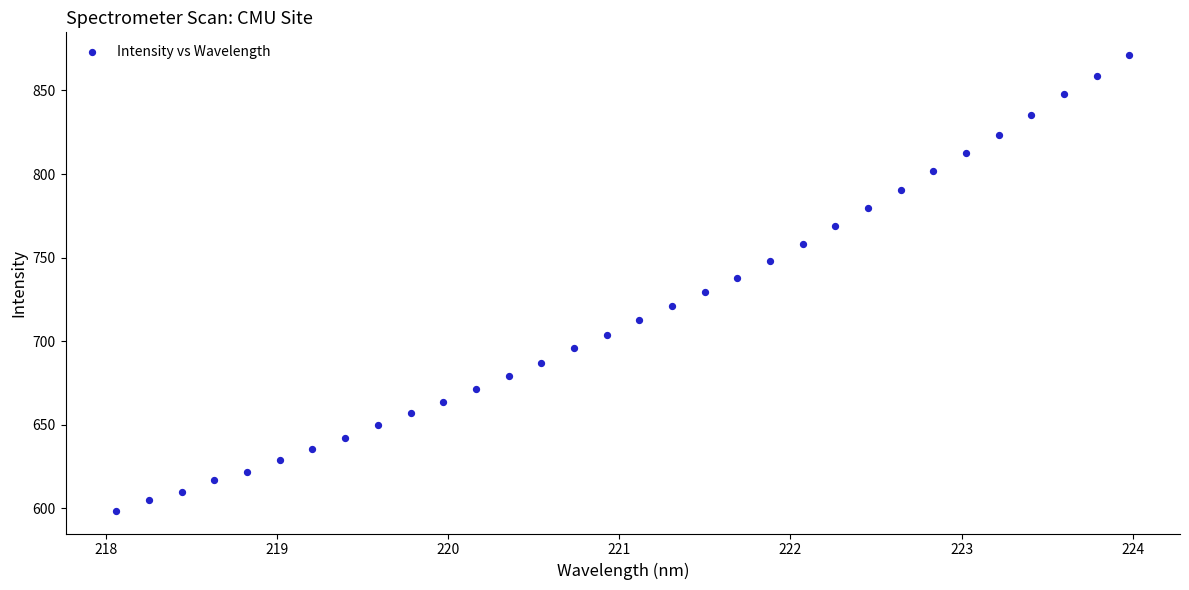

What is the range of X values (max minus min)?

5.9